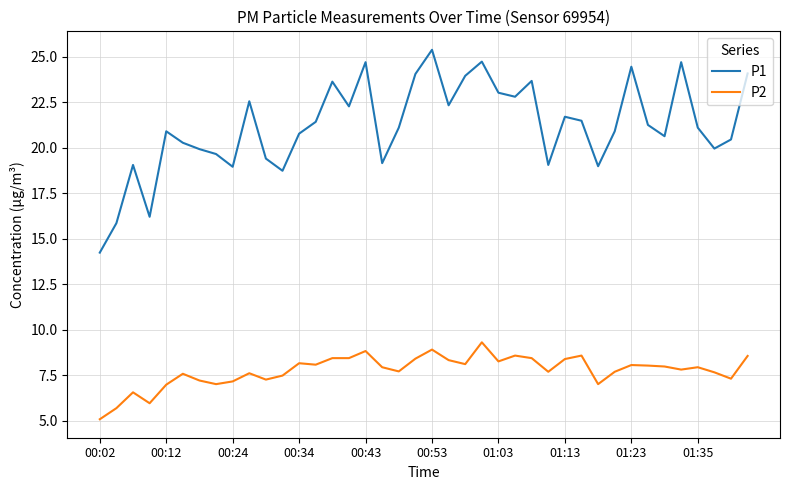

What is the highest value of the P1 series?

25.4